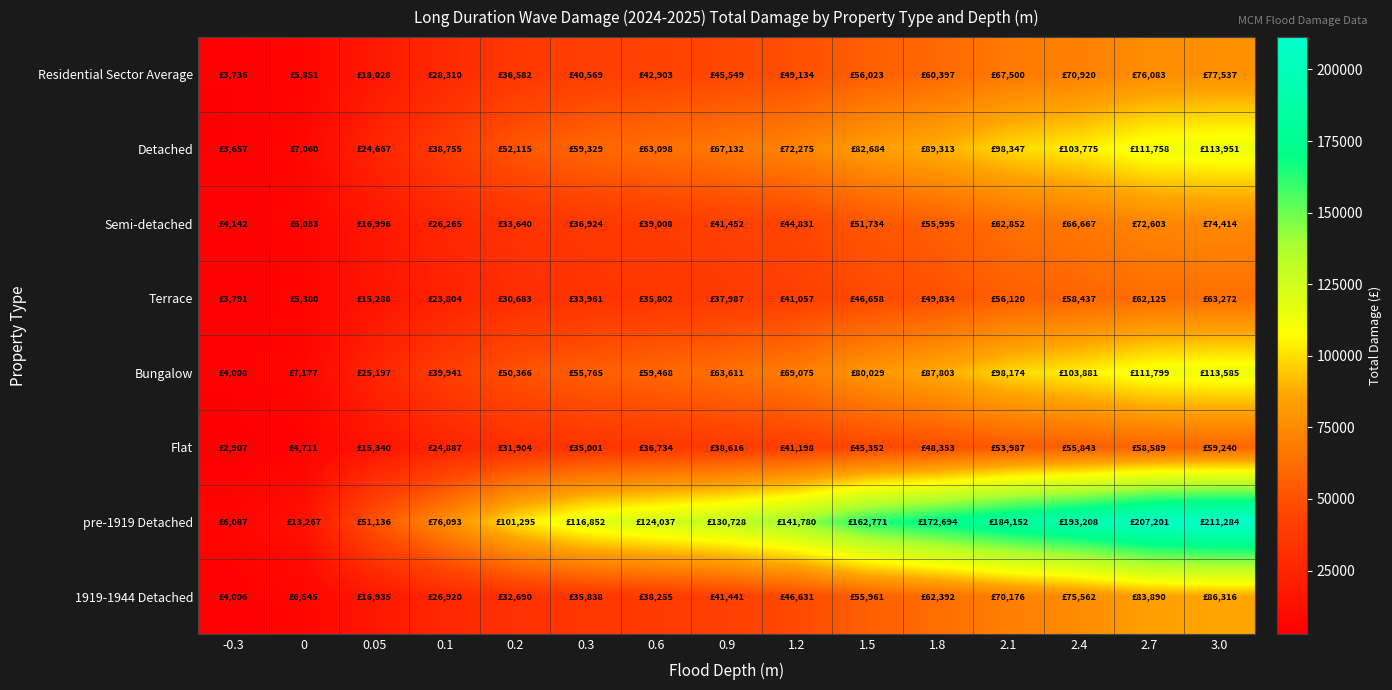

Which series changed the most between 2.4 and 3.0?

pre-1919 Detached